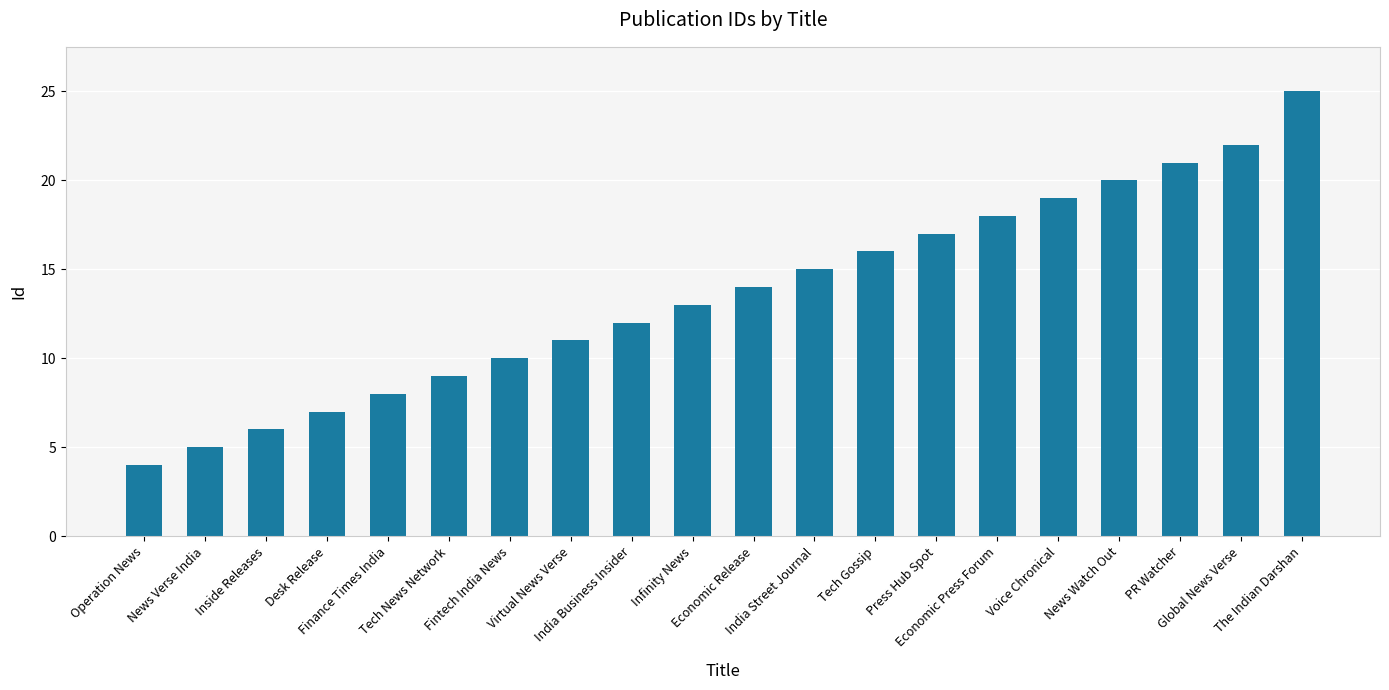

What is the greatest value displayed?

25